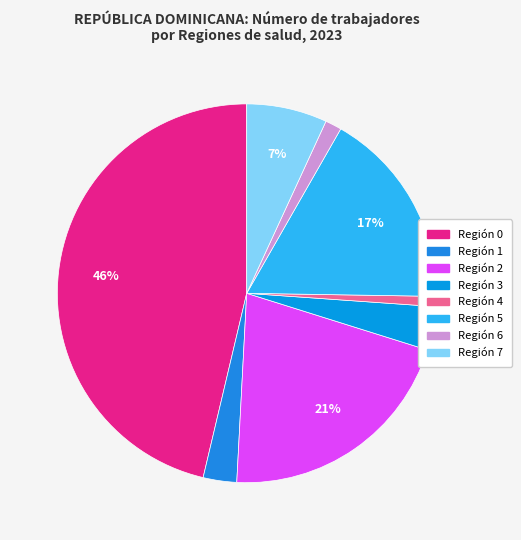

To the nearest percent, what is the average slice percentage?

12%